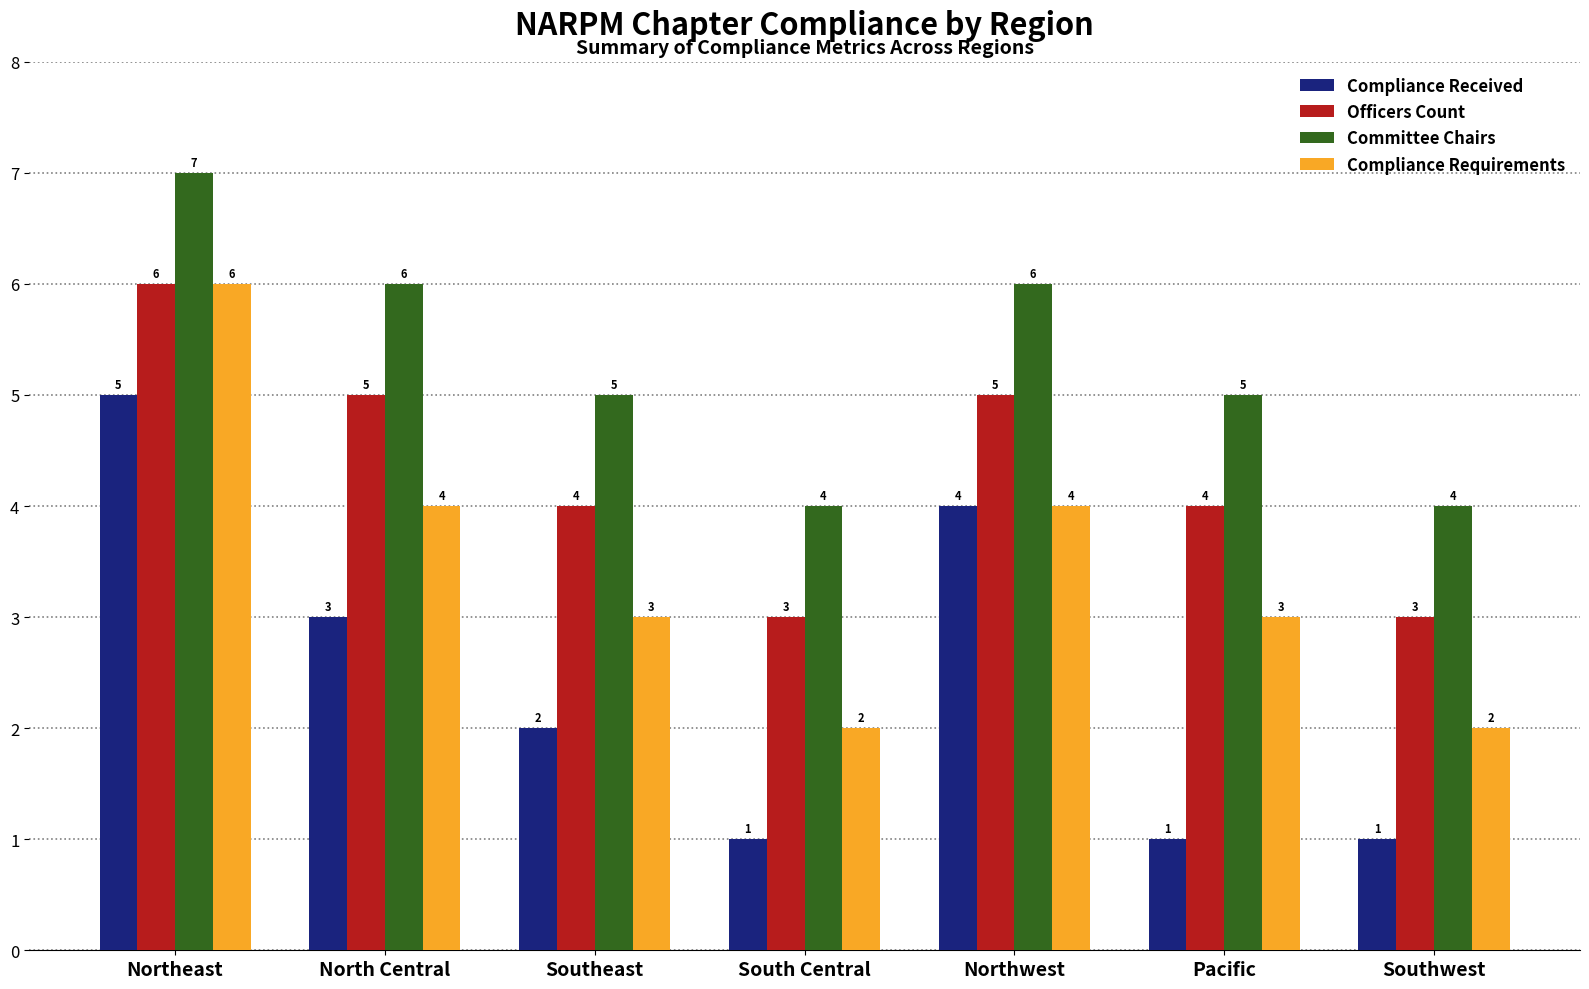

What is the value of the Compliance Received bar at the 1st from the left?

5